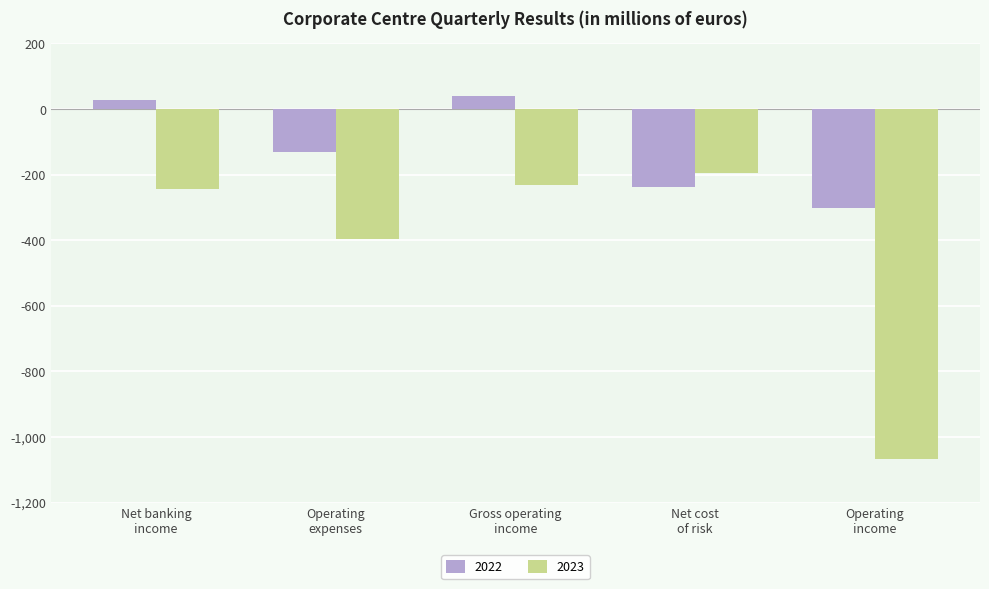

What is the difference between the maximum and minimum values in the 2022 series?

341